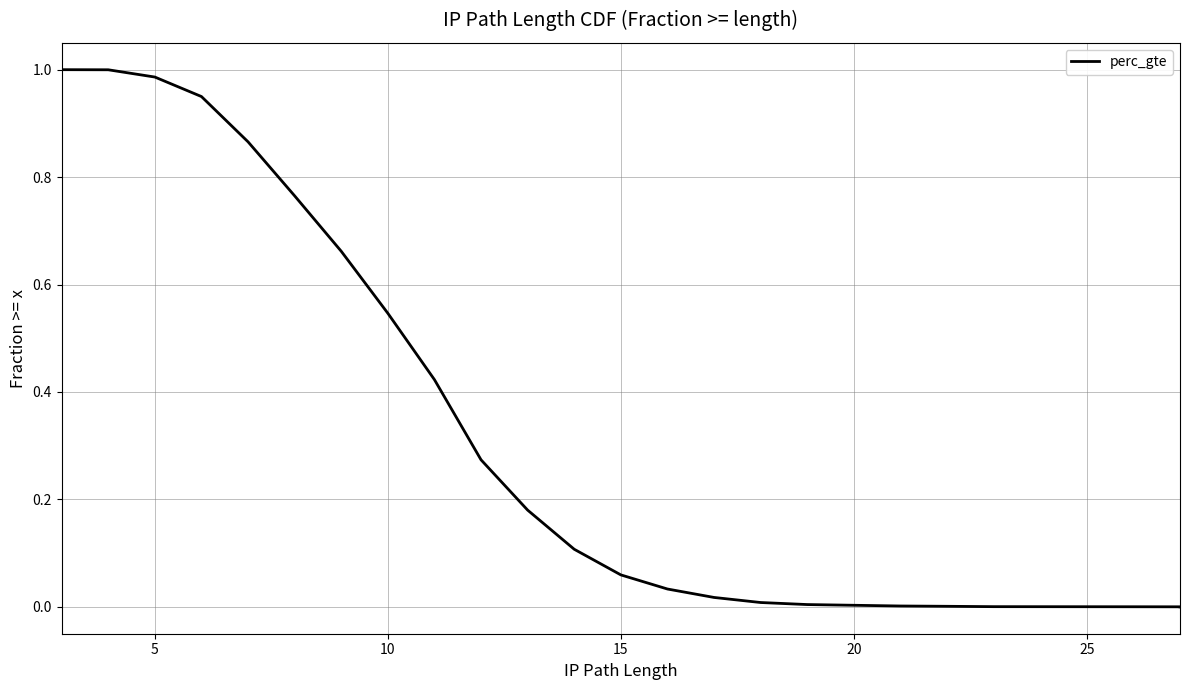

What is the average value?

0.3